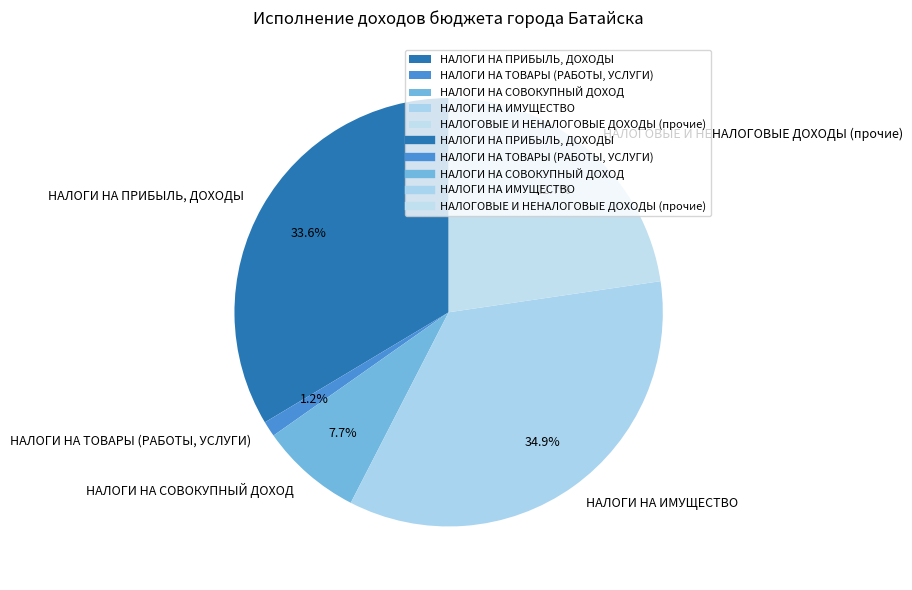

Does НАЛОГИ НА ПРИБЫЛЬ, ДОХОДЫ account for over 50% of the chart?

No